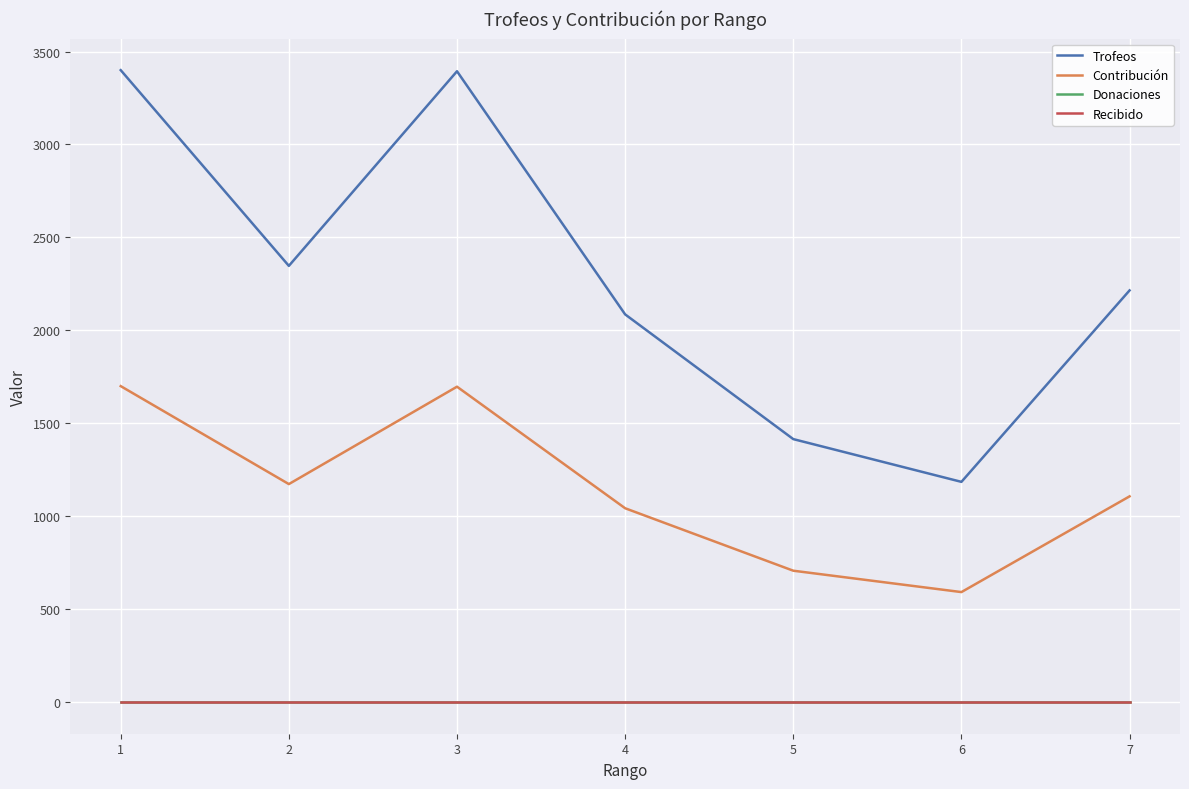

Which category has the highest value across all series?

1